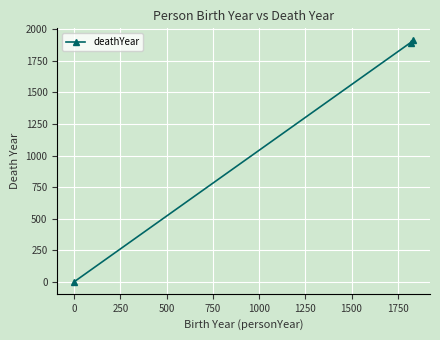

What is the average value?

1269